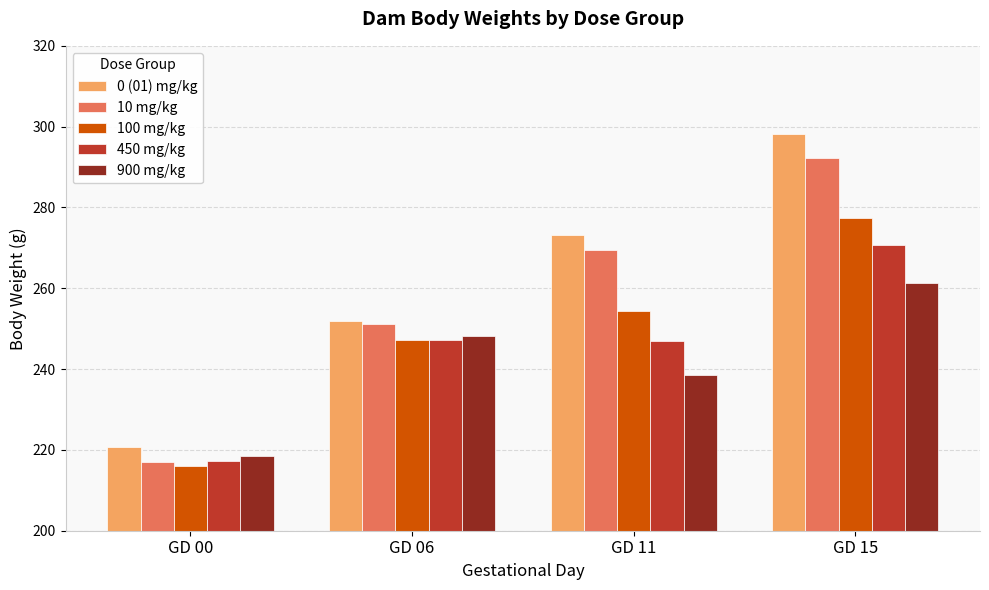

What is the lowest value of the 100 mg/kg series?

216.1